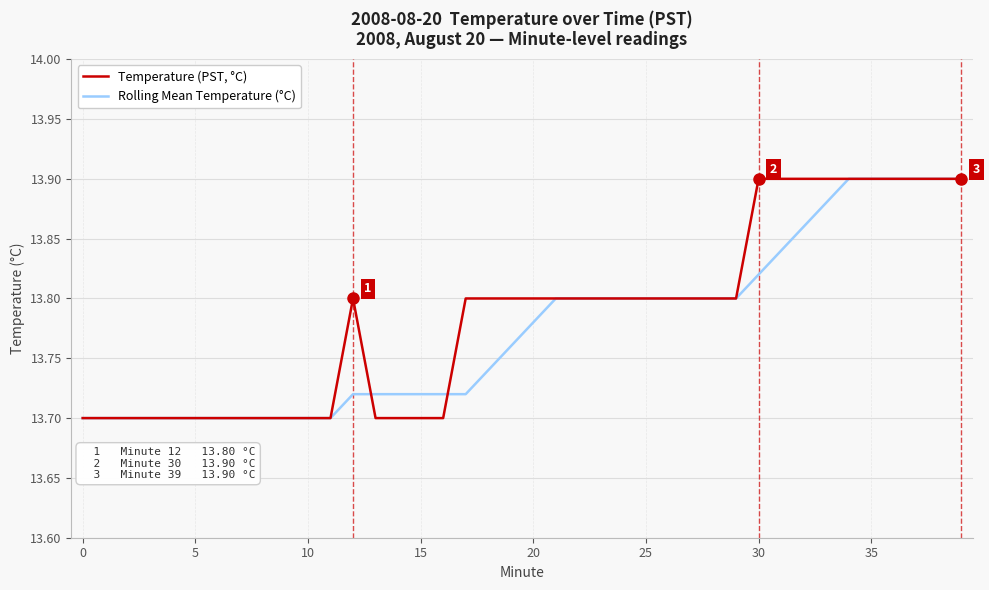

List the series in order of their overall mean, lowest first.

Rolling Mean Temperature (°C), Temperature (PST, °C)